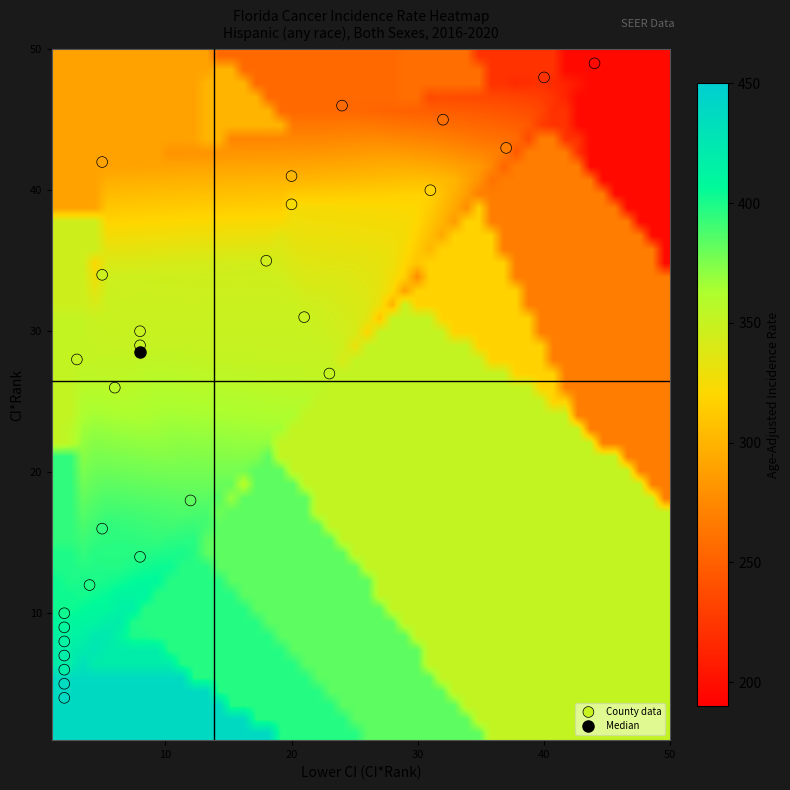

What is the range of Y values (max minus min)?

45